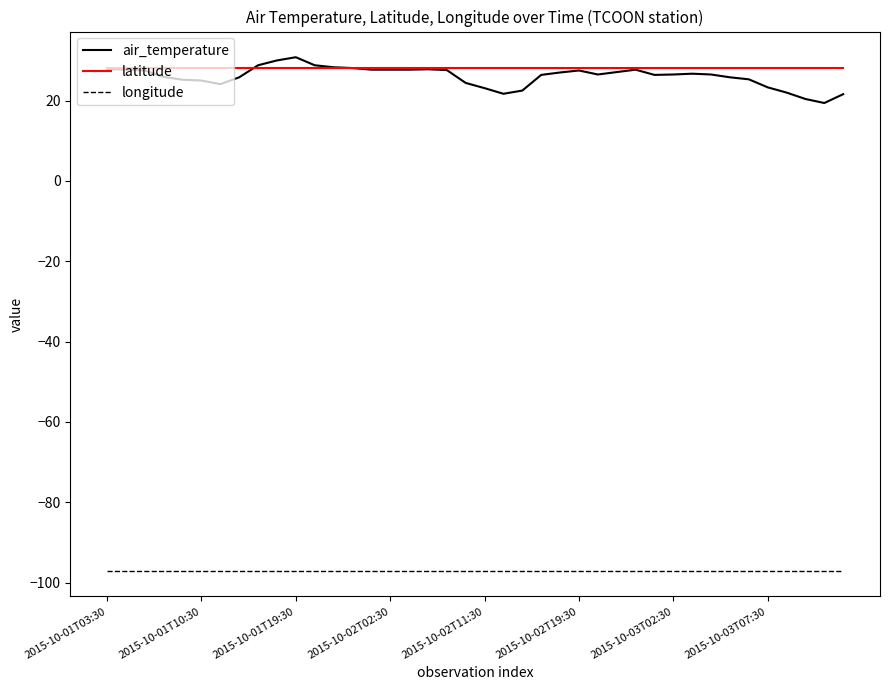

What are all the series names shown in the legend?

air_temperature, latitude, longitude